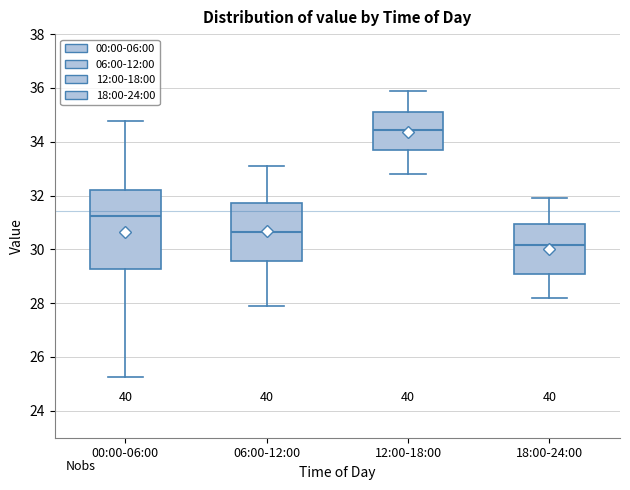

Which box is the tallest, from its lower edge to its upper edge?

00:00-06:00